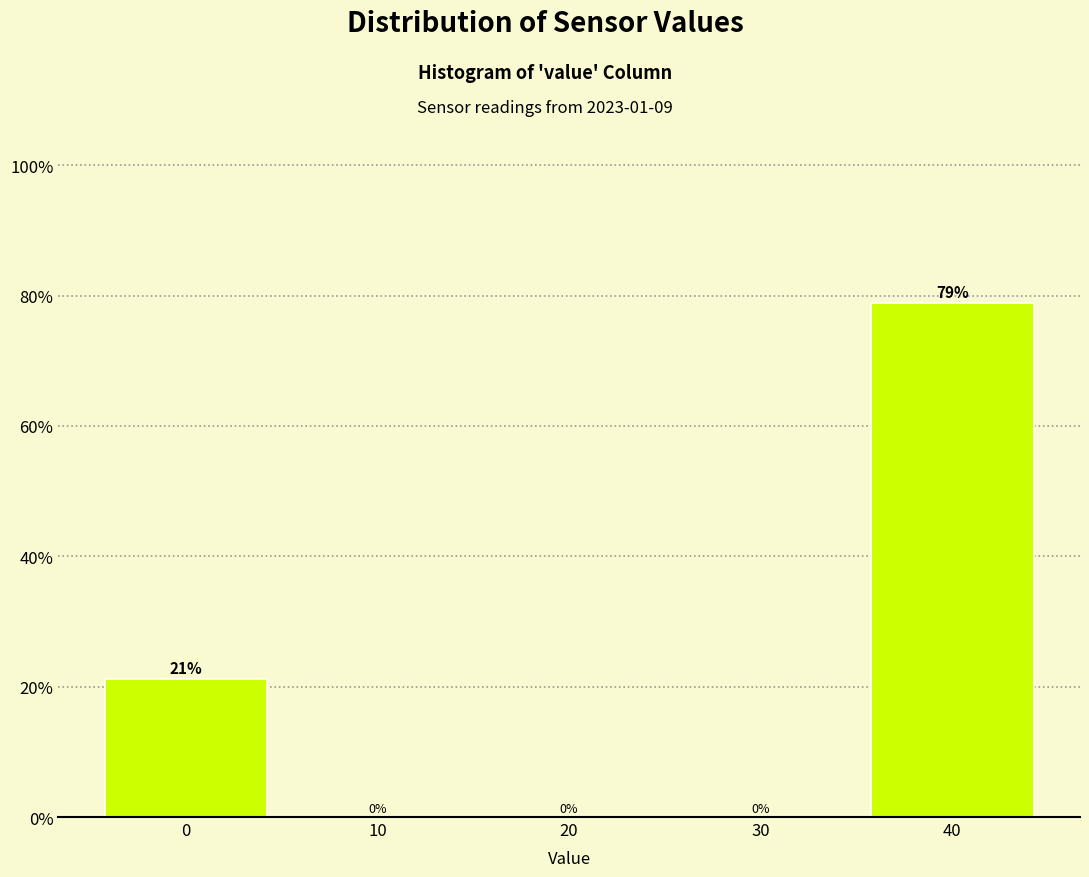

What is the sum of all values?

100.0